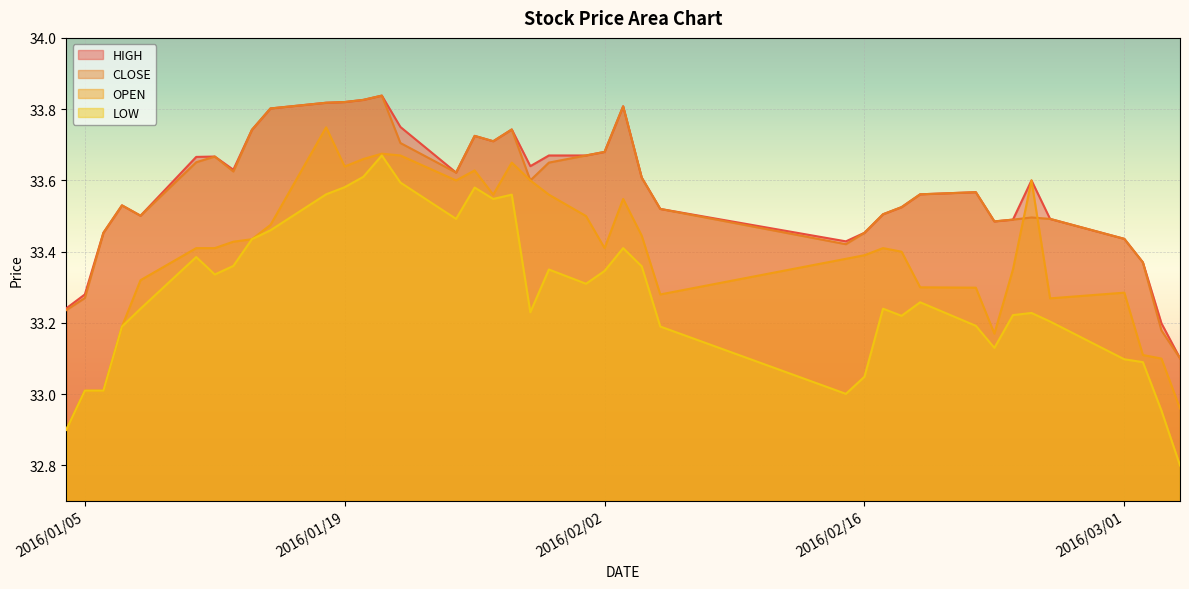

What is the lowest value of the OPEN series?

32.9